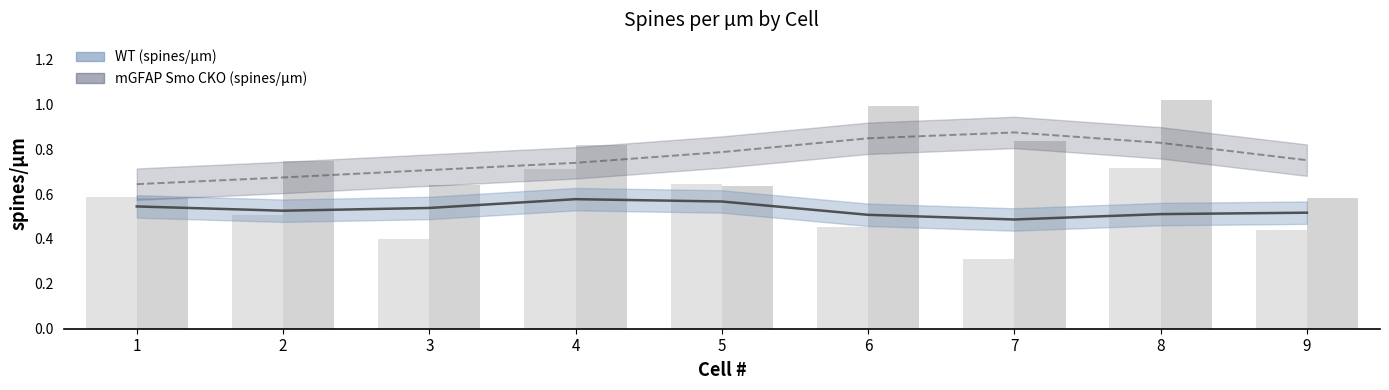

What is the difference between the maximum and minimum values in the WT (spines/µm) series?

0.4